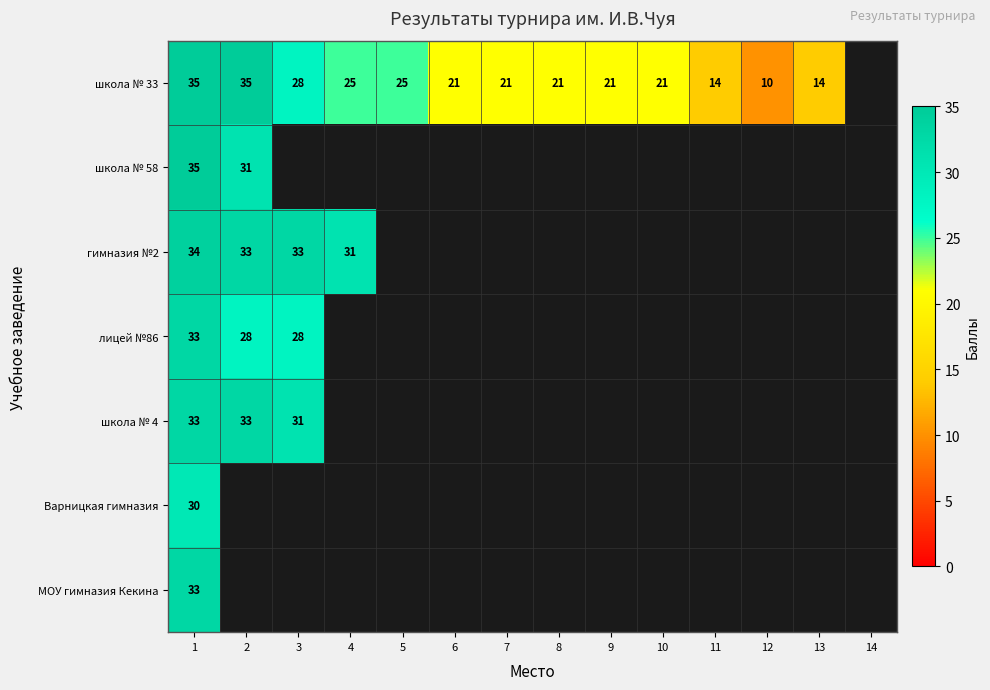

The лицей №86 series shows 40.1 at 3. True or false?

False